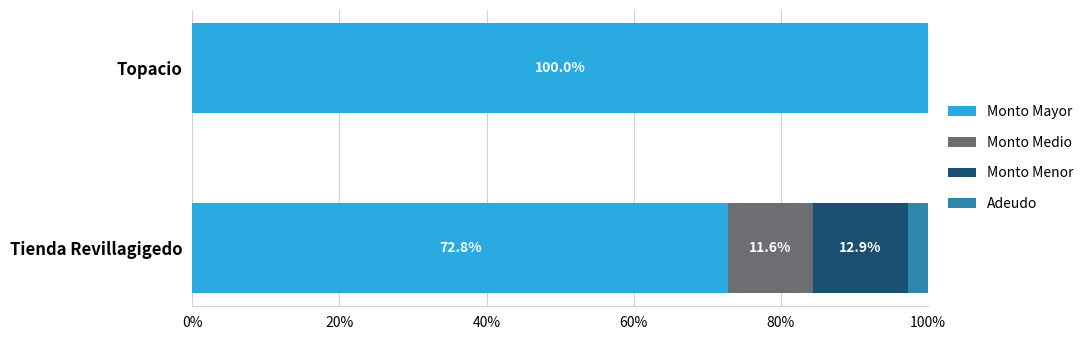

Which category has the highest value in the Monto Mayor series?

Topacio